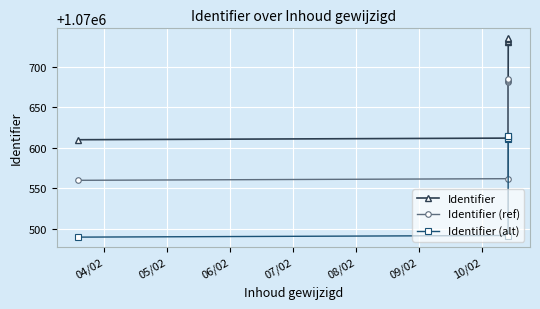

True or false: Identifier has more than 2 interior local peaks.

False